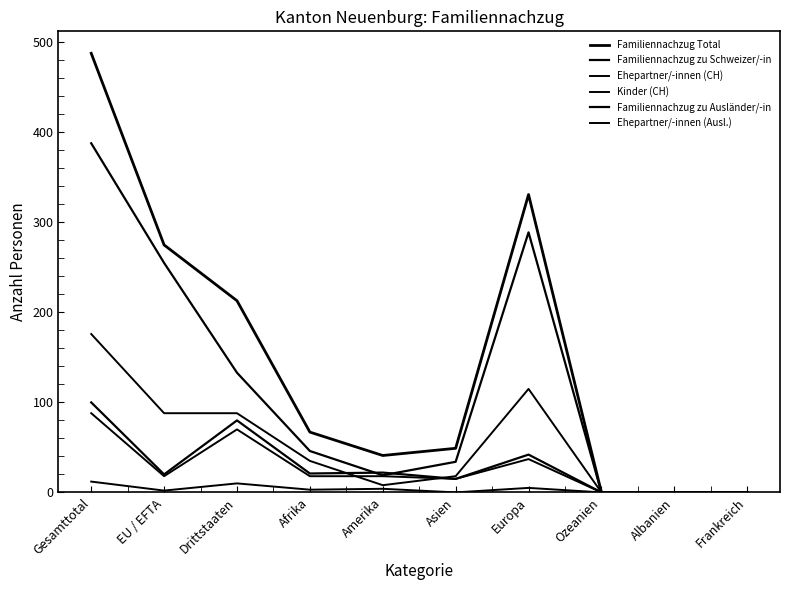

How many lines are shown in the chart?

6